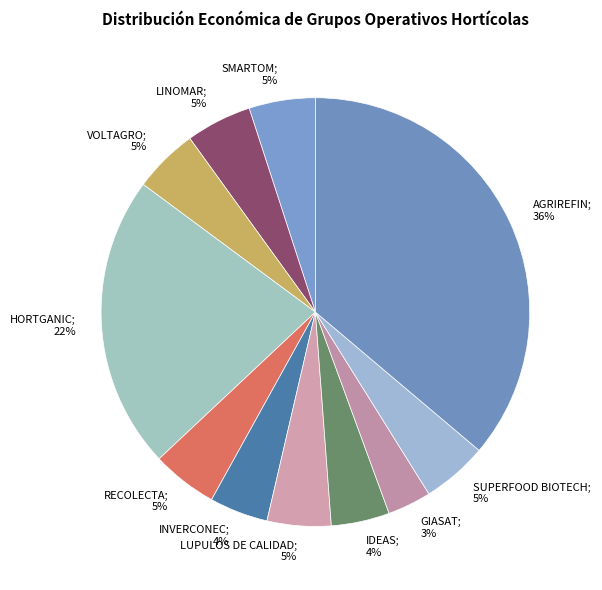

How many segments does this pie chart have?

11